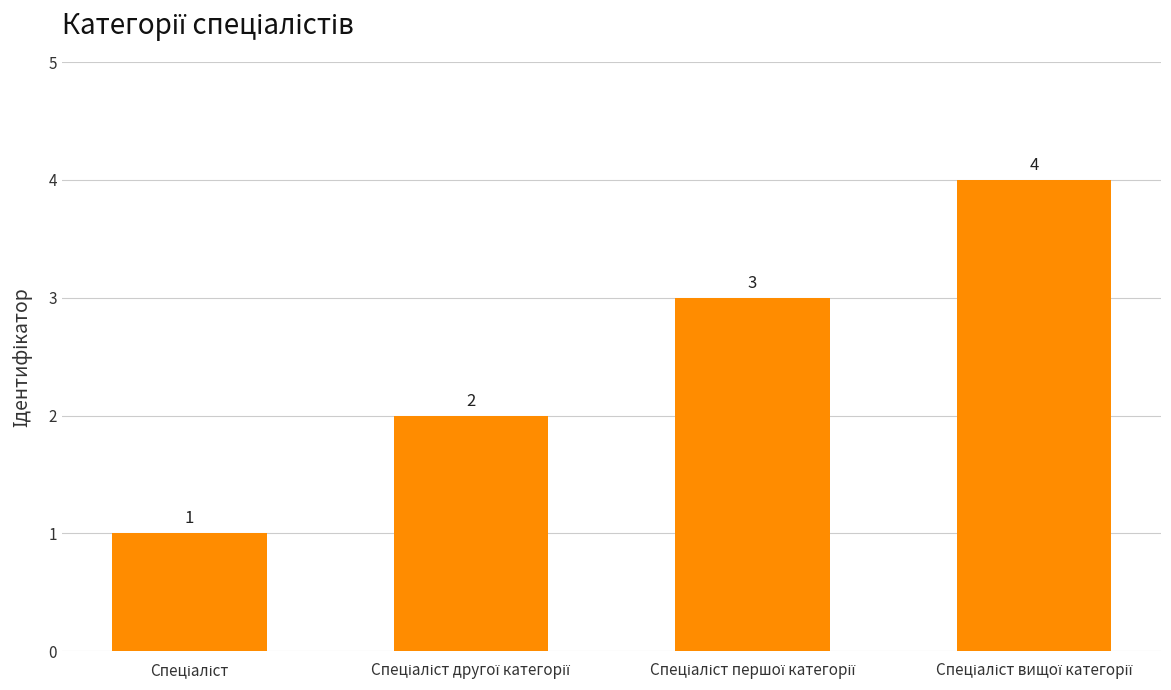

What is the value of the 4th bar from the left?

4